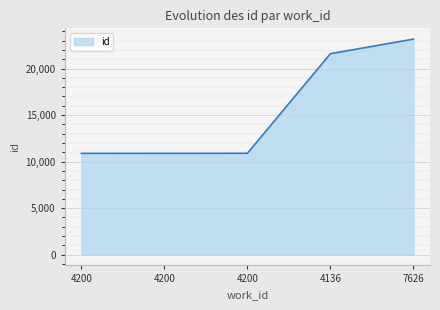

Rank the categories by value from highest to lowest.

7626, 4136, 4200, 4200, 4200